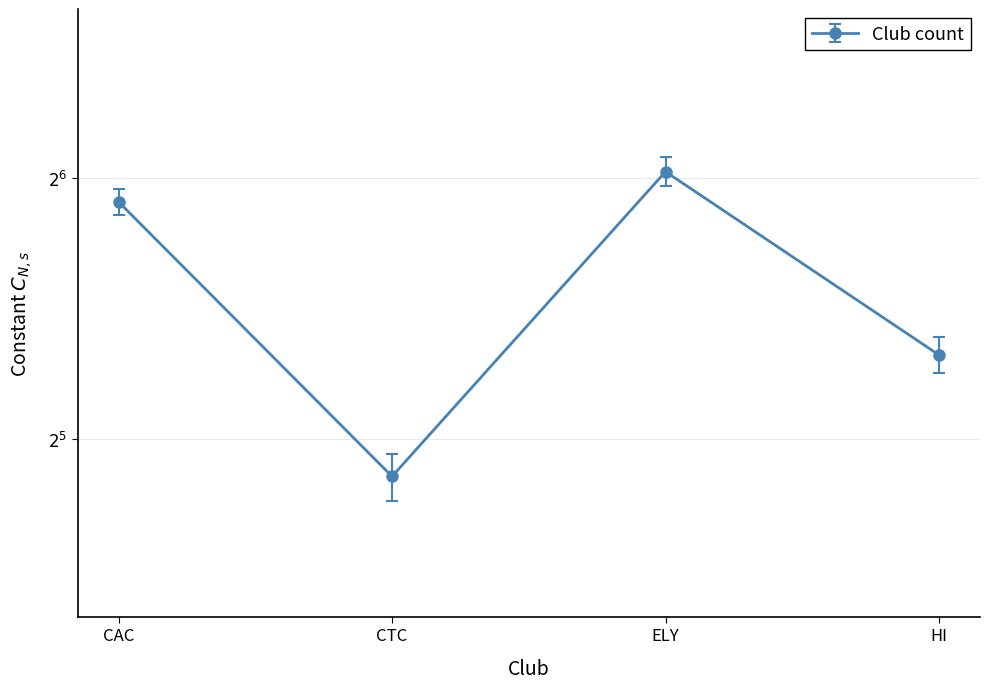

Reading left to right, list all the values displayed in this chart.

60	29	65	40